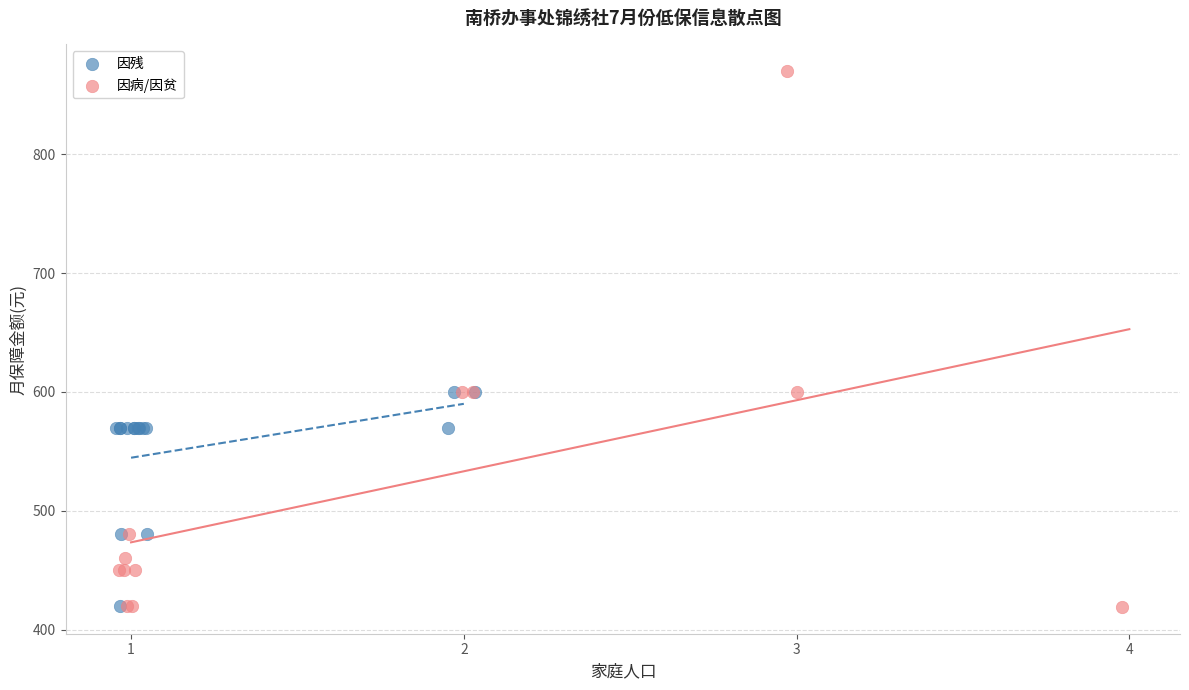

Which series has the widest spread of Y values?

因病/因贫